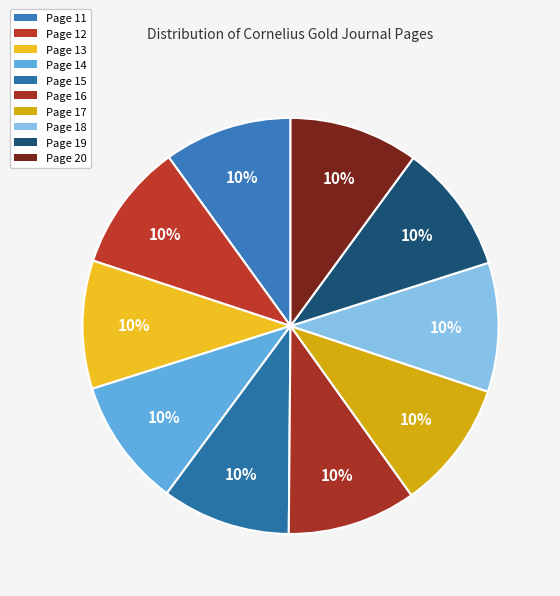

How many slices are in this pie chart?

10